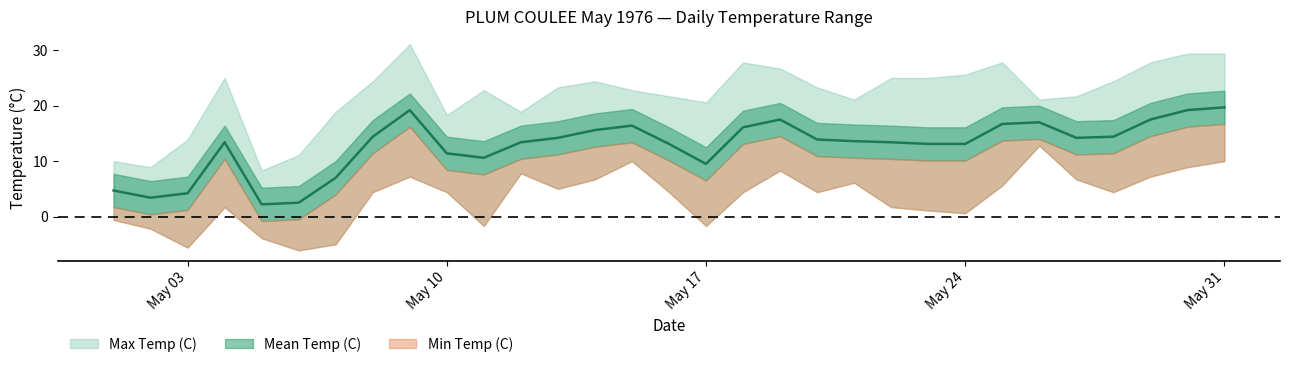

What is the highest value of the Mean Temp (C) series?

19.7